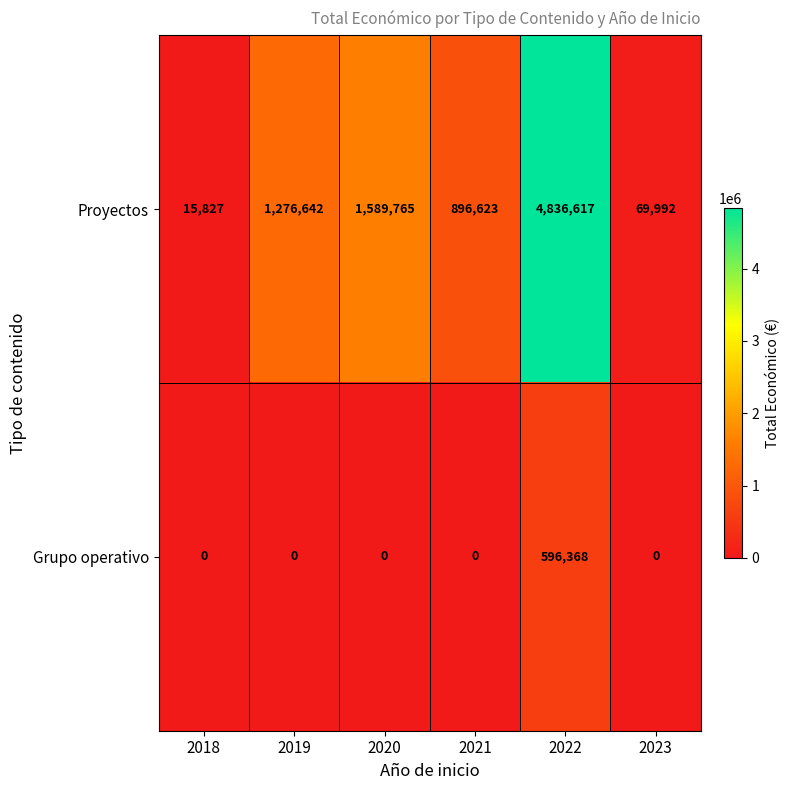

Reading right to left, what are all the values shown in this chart?

Proyectos: 2023=69992	2022=4836617	2021=896623	2020=1589765	2019=1276642	2018=15827
Grupo operativo: 2023=0	2022=596368	2021=0	2020=0	2019=0	2018=0